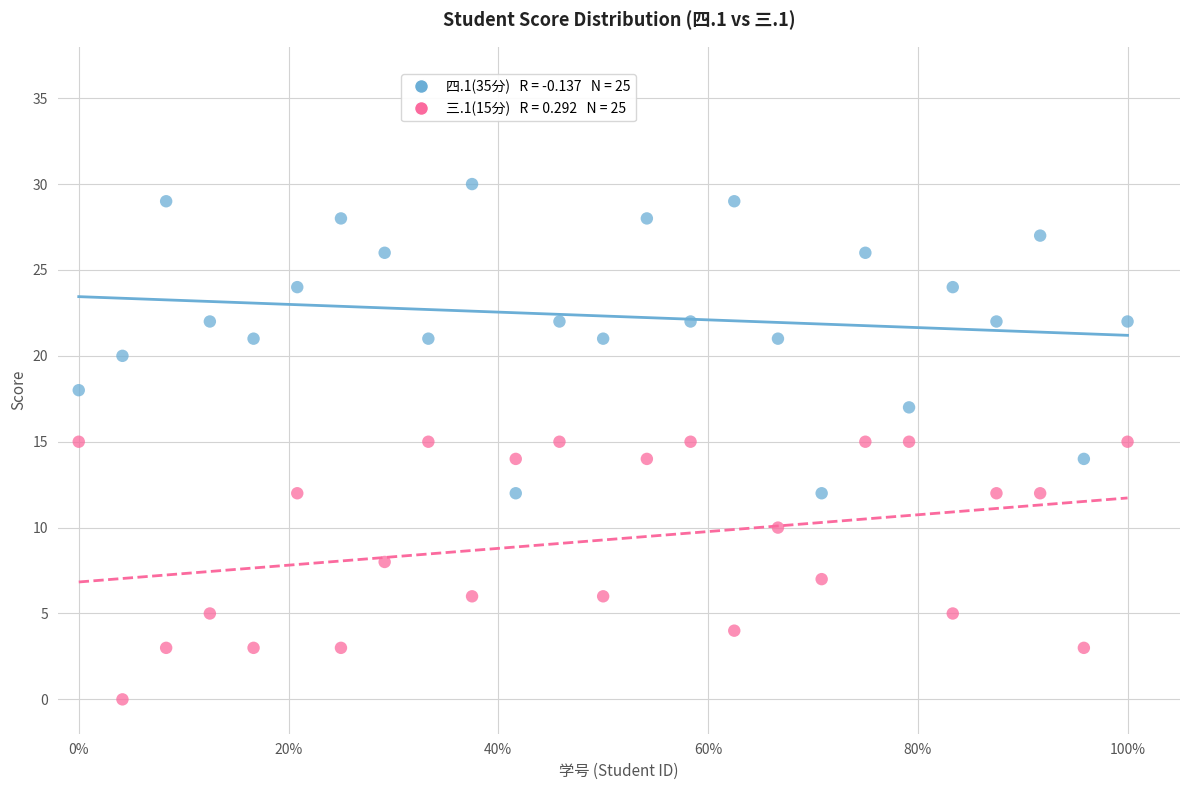

Across all data points, what is the range of Y values (max minus min)?

30